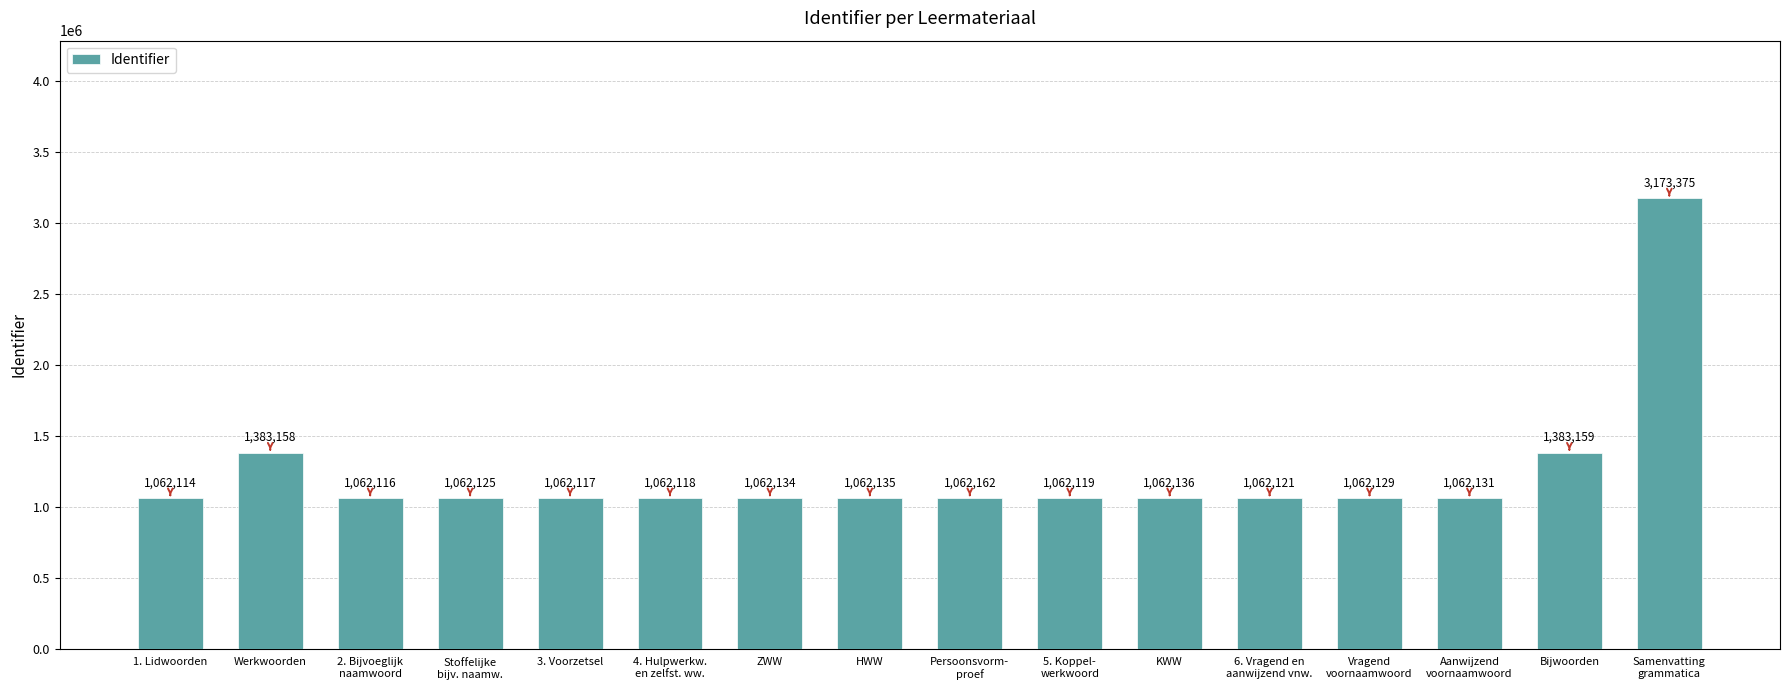

What position from the right is HWW?

9